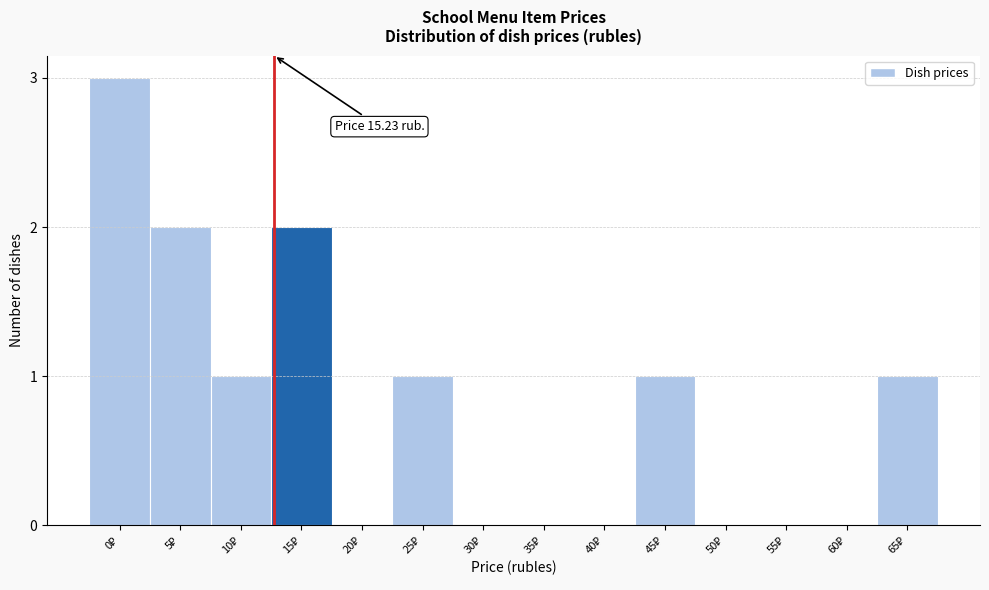

What is the maximum value shown in the chart?

3